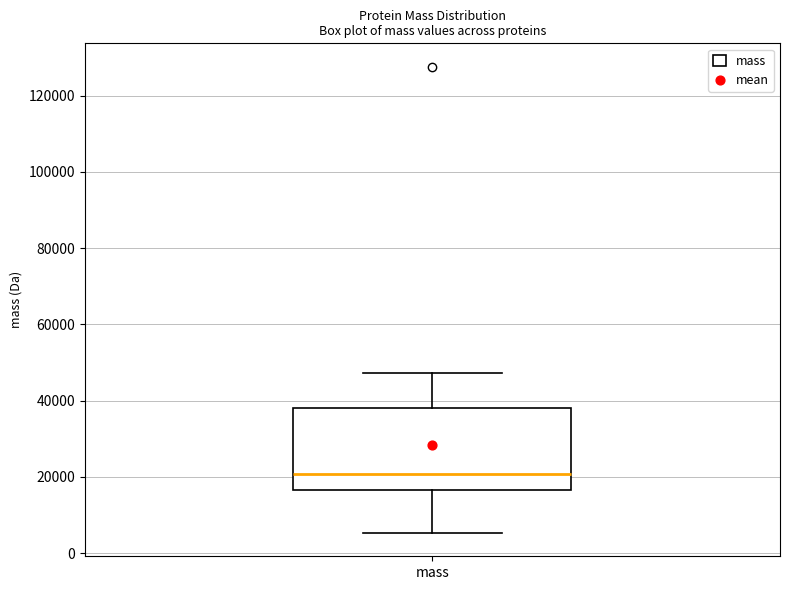

Where is the lower edge of the box for mass on the y-axis? The values are not printed on the chart, so give them approximately, as read against the axis.

16000